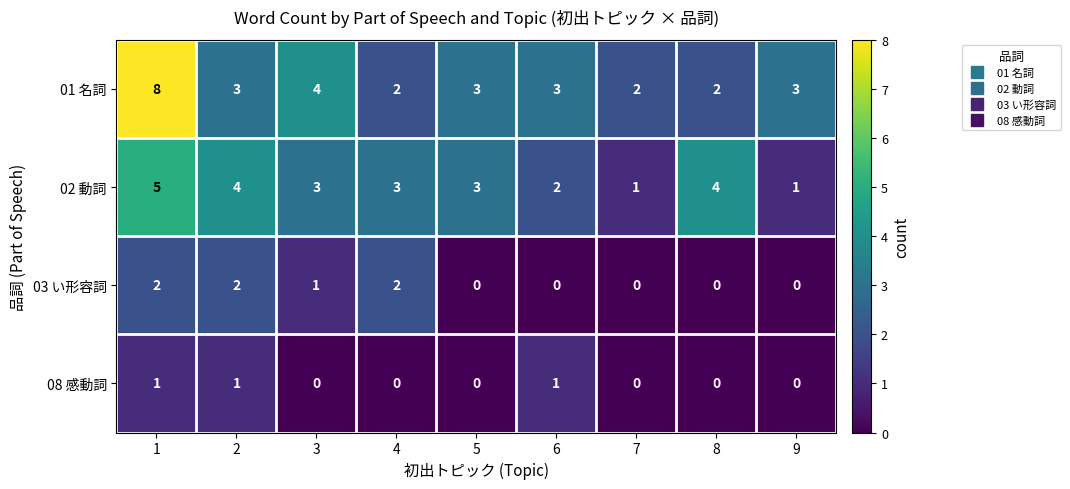

What is the maximum value shown in the chart?

8